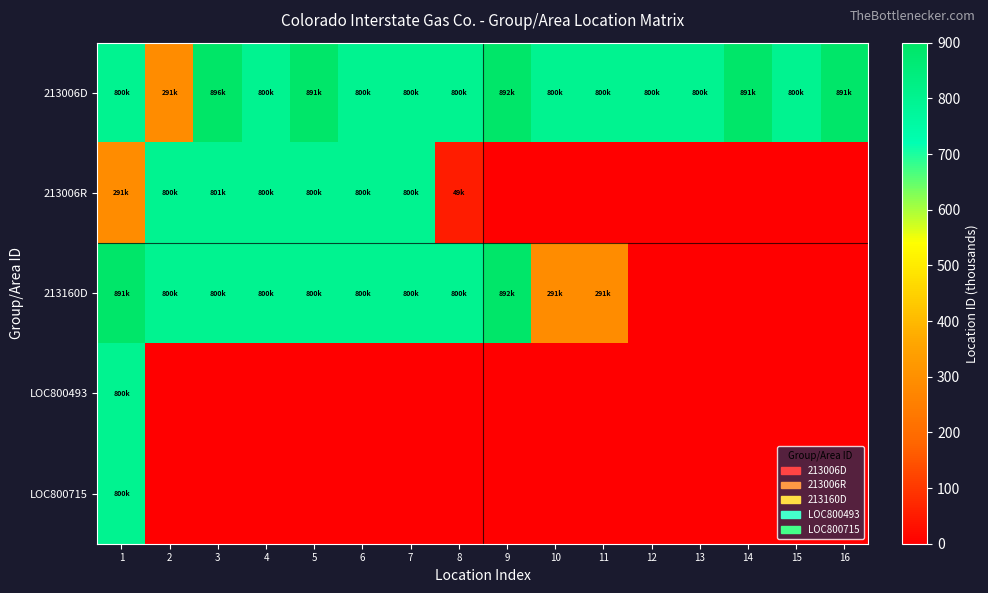

Rank the series by their maximum value, from highest to lowest.

213006D, 213160D, 213006R, LOC800715, LOC800493